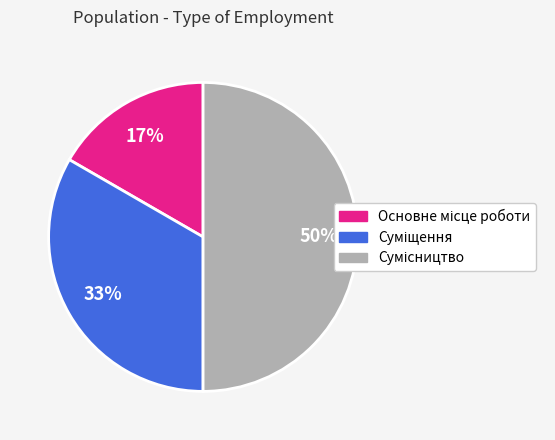

To the nearest percent, what is the difference between the largest and smallest slice percentages?

33%